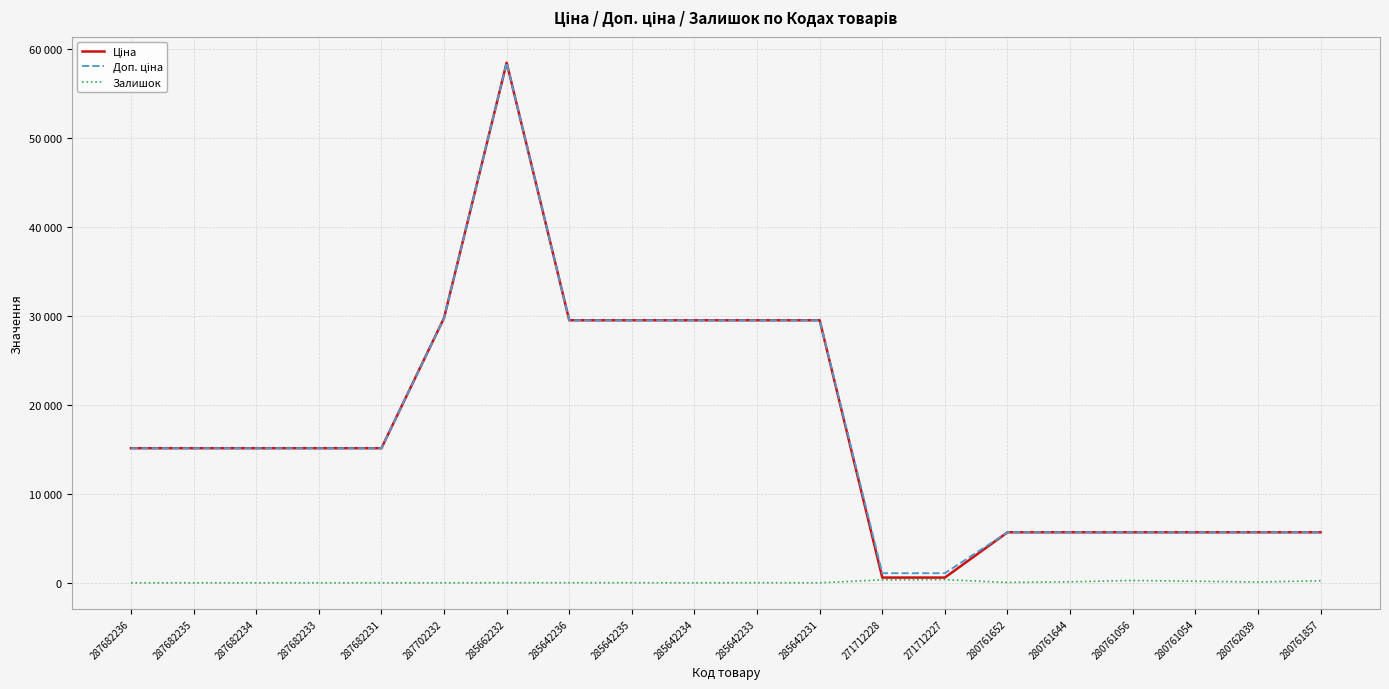

What is the difference between the highest and lowest values at 280761056?

5412.8